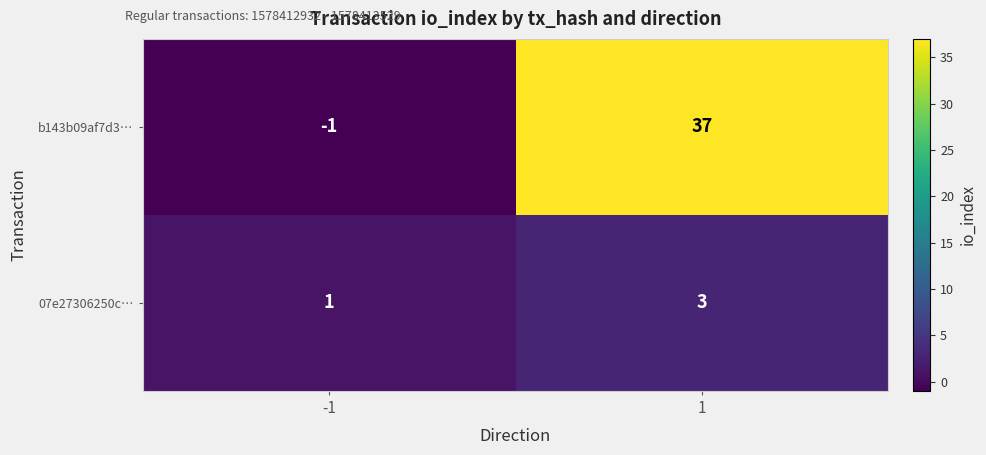

True or false: 07e27306250c… has a value of 3 at 1.

True